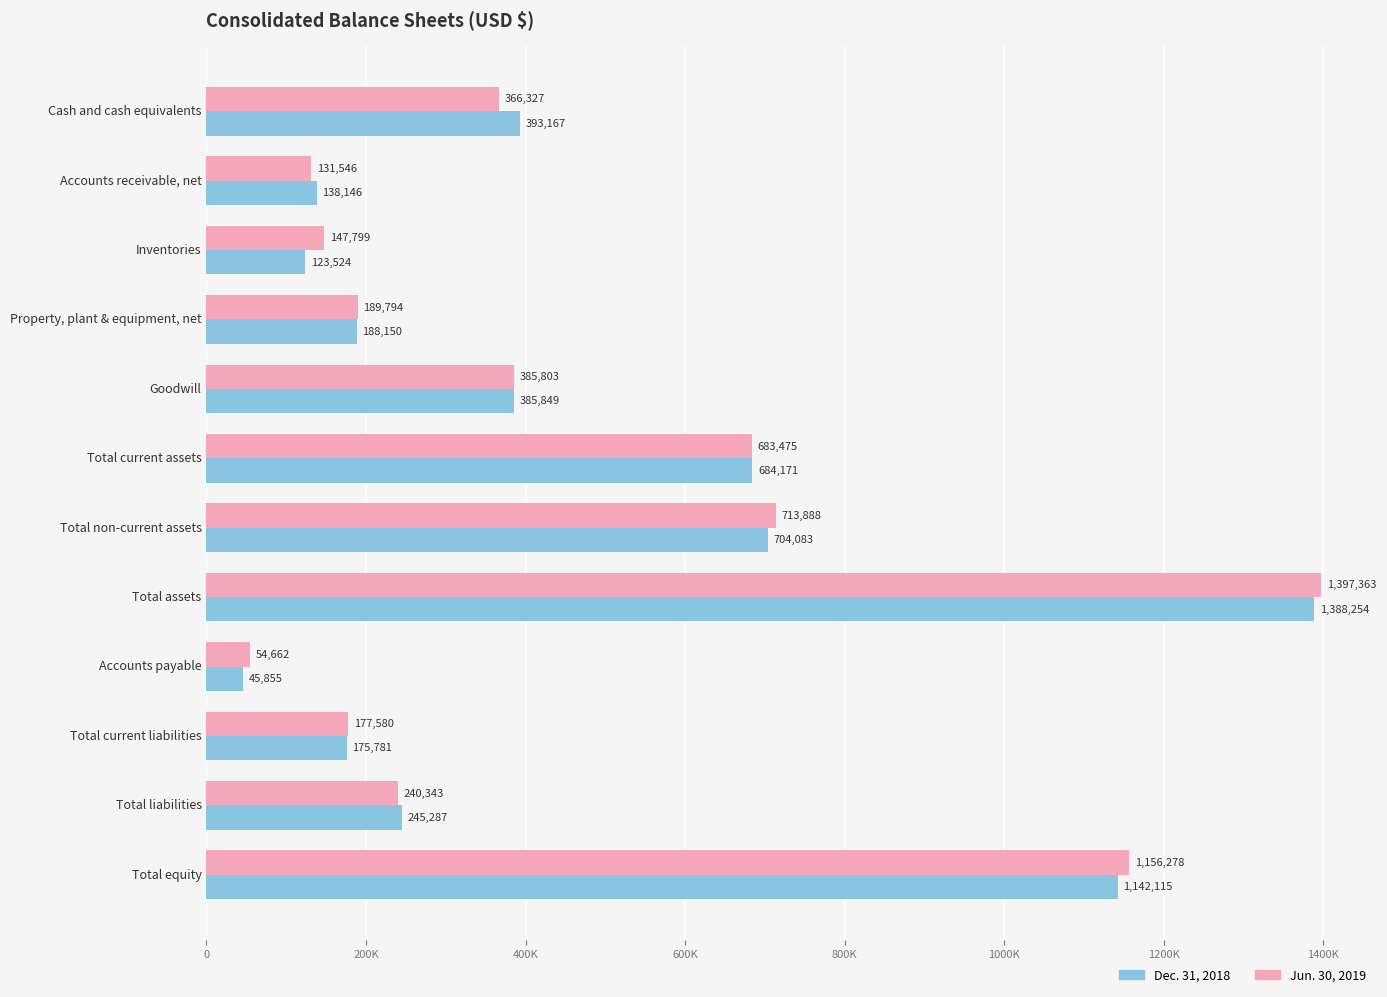

What are all the series names shown in the legend?

Dec. 31, 2018, Jun. 30, 2019